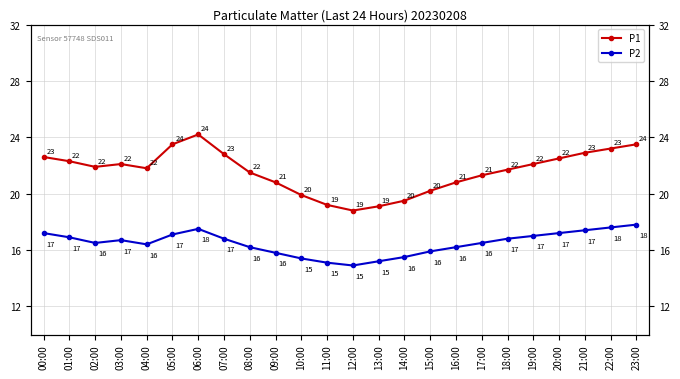

Is it true that P2 equals 15.5 at 14:00?

True